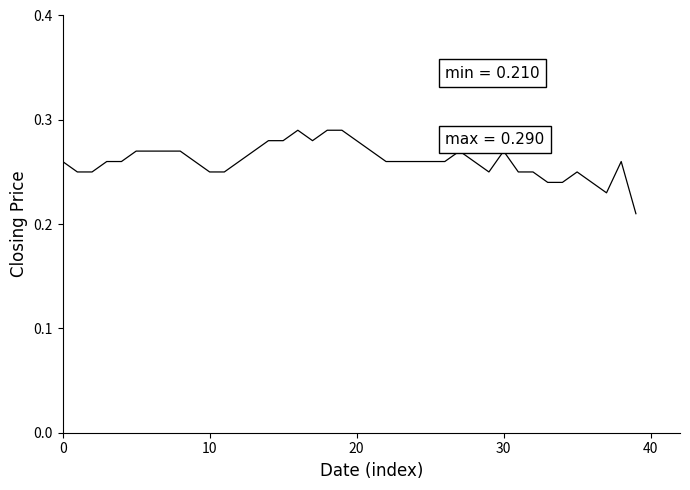

How many lines are shown in the chart?

1